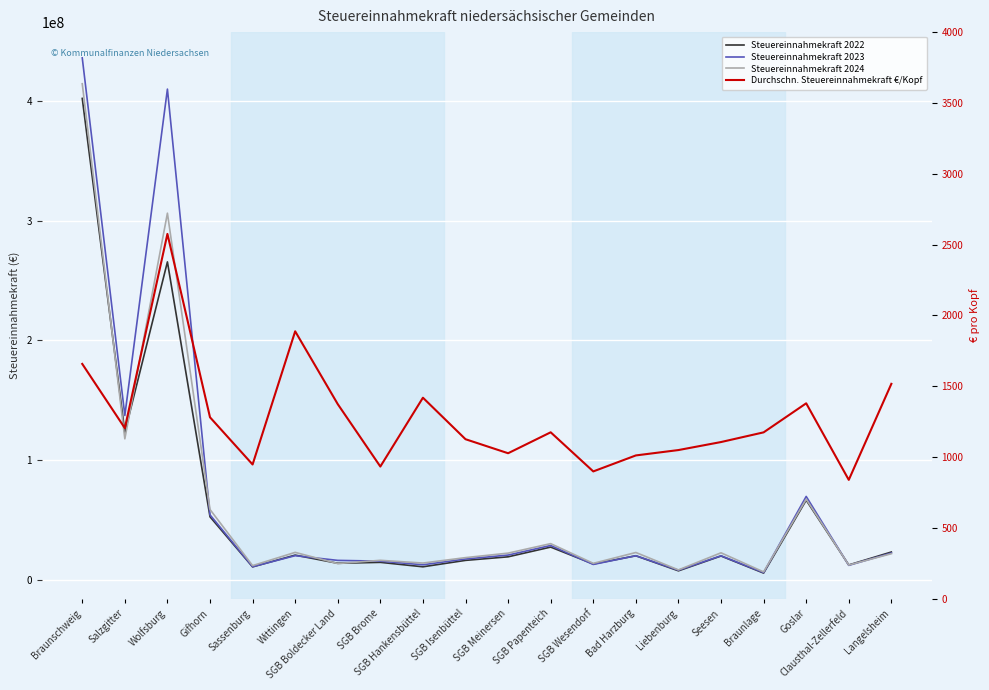

True or false: Durchschn. Steuereinnahmekraft €/Kopf has more than 2 interior local peaks.

True